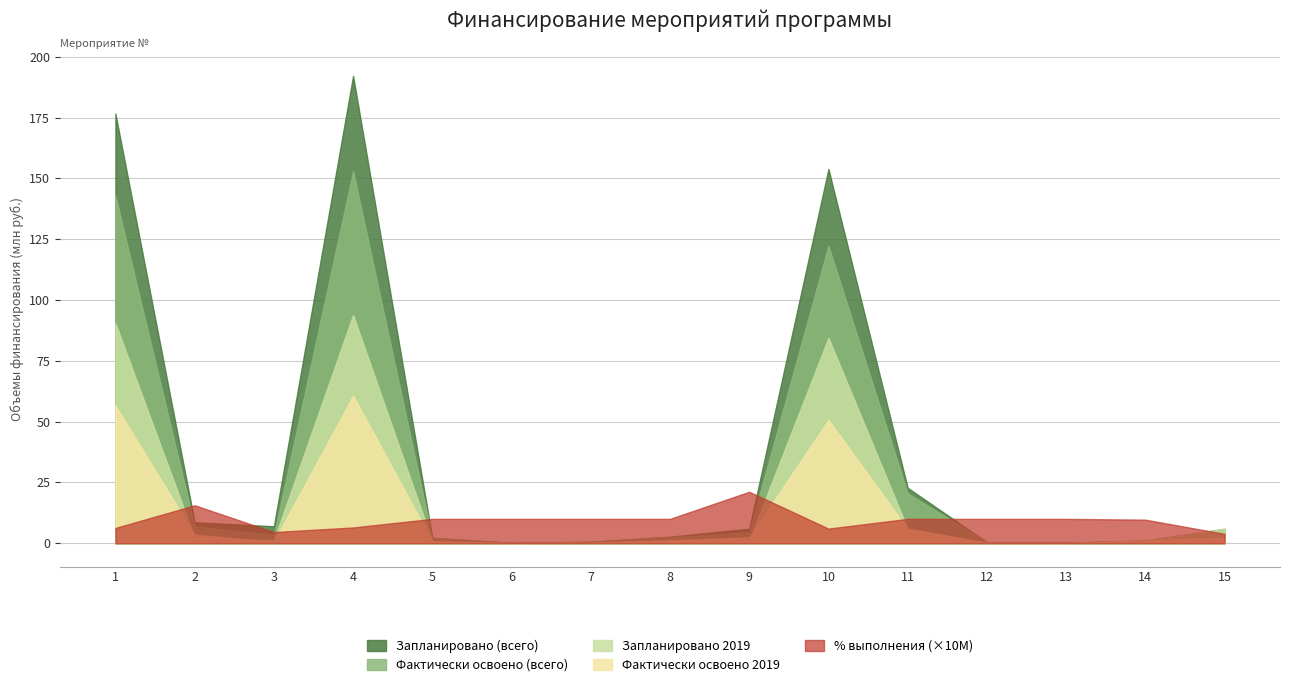

Which series has the largest range (max minus min)?

Запланировано (всего)